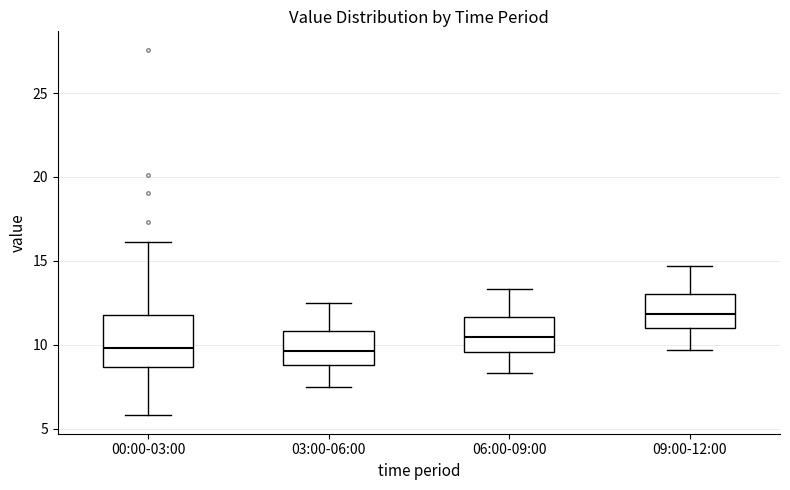

Reading left to right, transcribe this box plot: for each box, give where its median line is, the range the box spans, and where its two whiskers end, as read against the y-axis. The values are not printed on the chart, so give them approximately, as read against the axis.

00:00-03:00: median 10.0, box 8.5 to 12.0, whiskers 6.0 to 16.0
03:00-06:00: median 9.5, box 9.0 to 11.0, whiskers 7.5 to 12.5
06:00-09:00: median 10.5, box 9.5 to 11.5, whiskers 8.5 to 13.5
09:00-12:00: median 12.0, box 11.0 to 13.0, whiskers 9.5 to 14.5